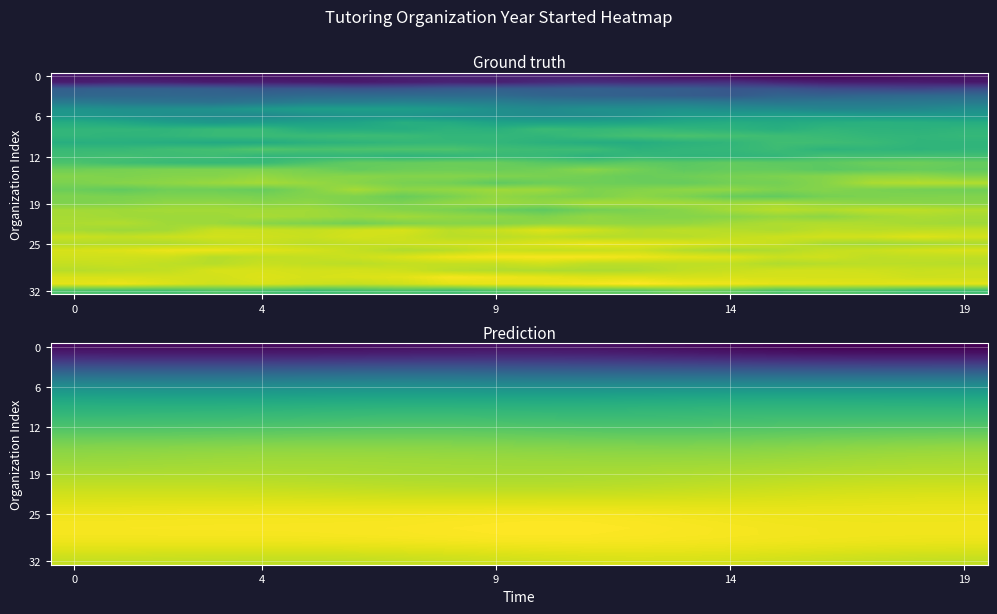

What is the difference between the highest and lowest values at 5?

36.2